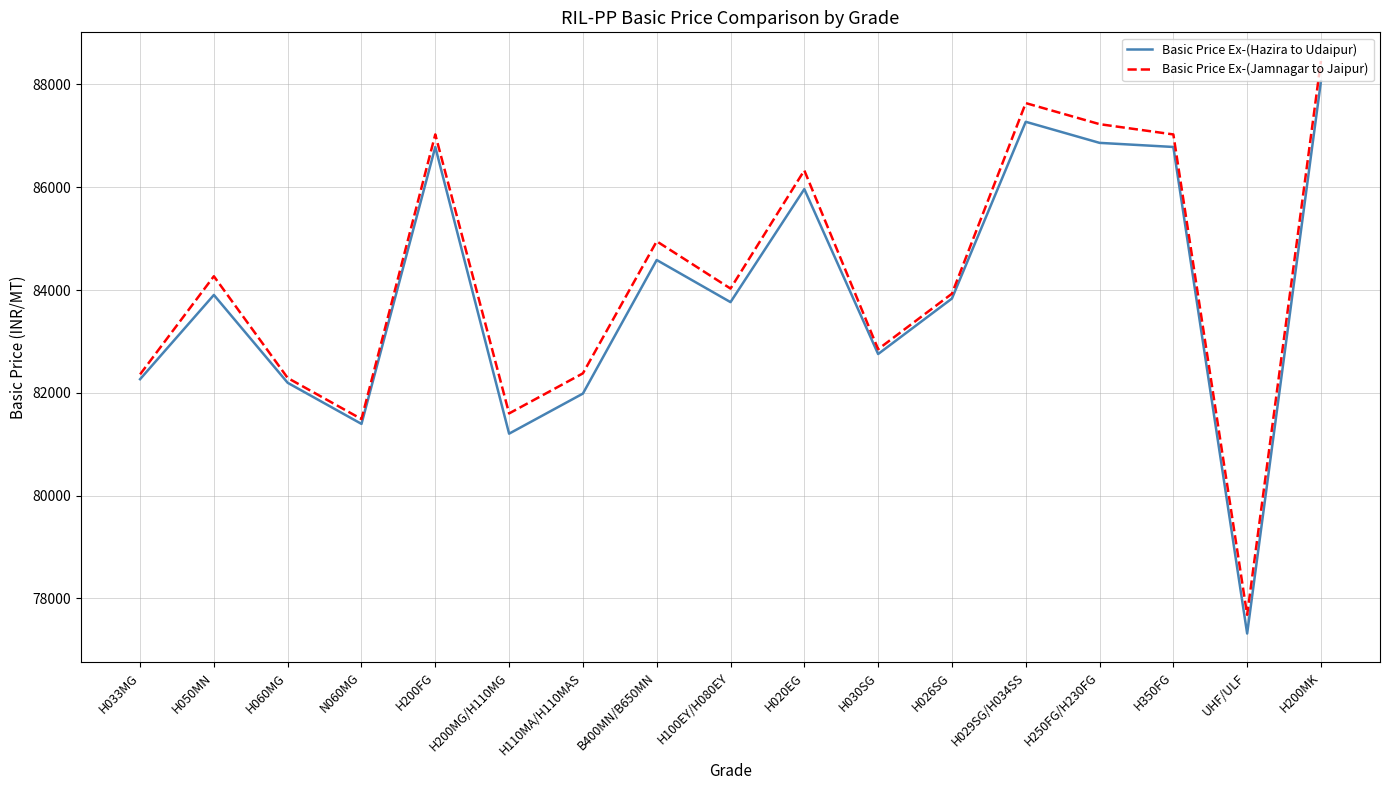

Does the chart display data point markers on the line(s)?

No